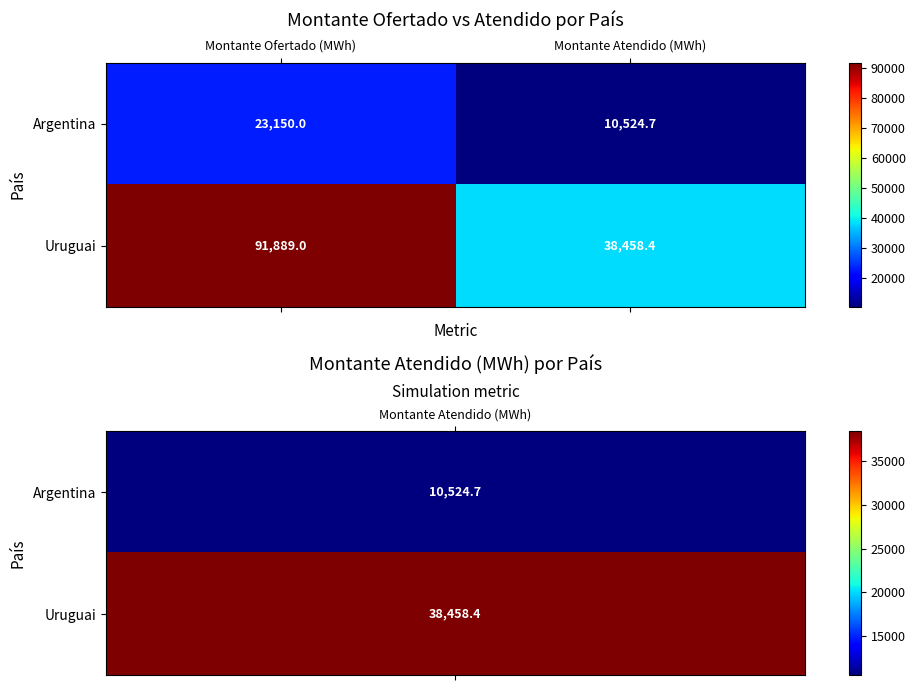

Rank the series at Montante Atendido (MWh) from highest to lowest value.

Uruguai, Argentina